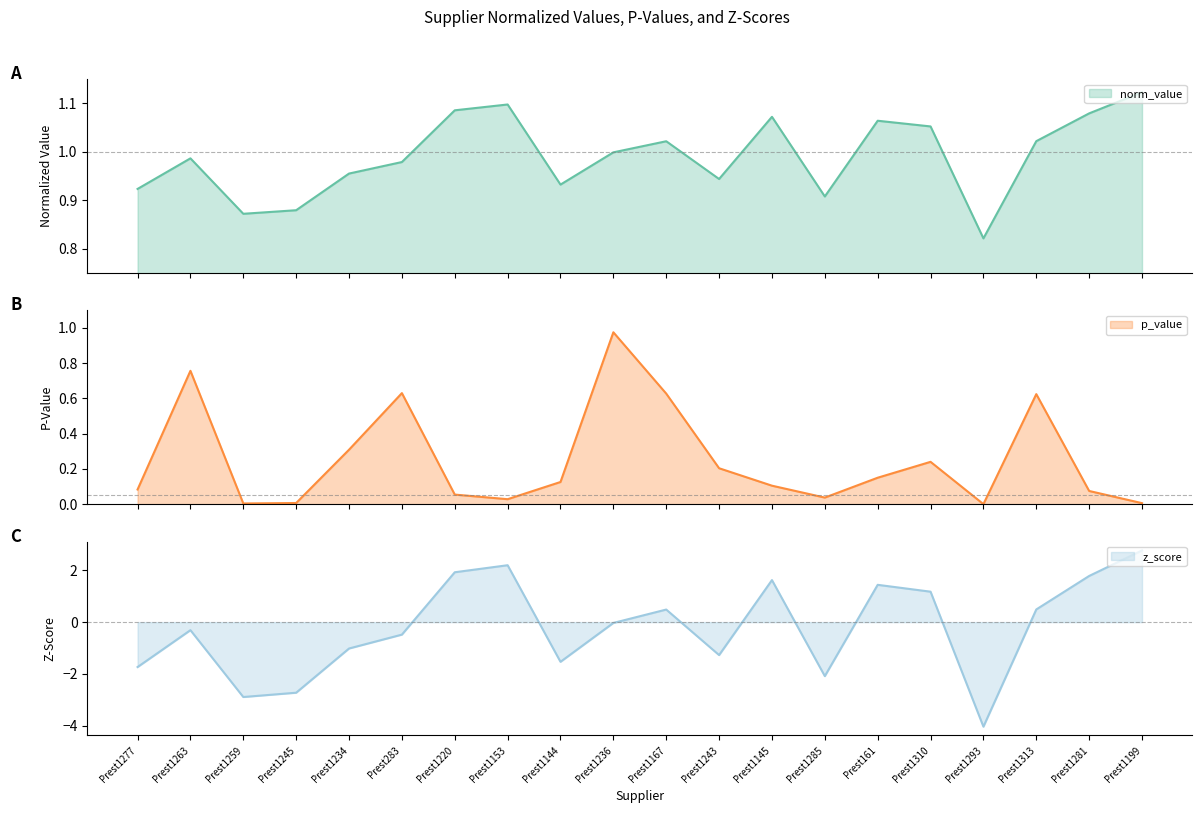

Is the value of p_value at Prest283 greater than the value of z_score_norm at Prest1263?

Yes